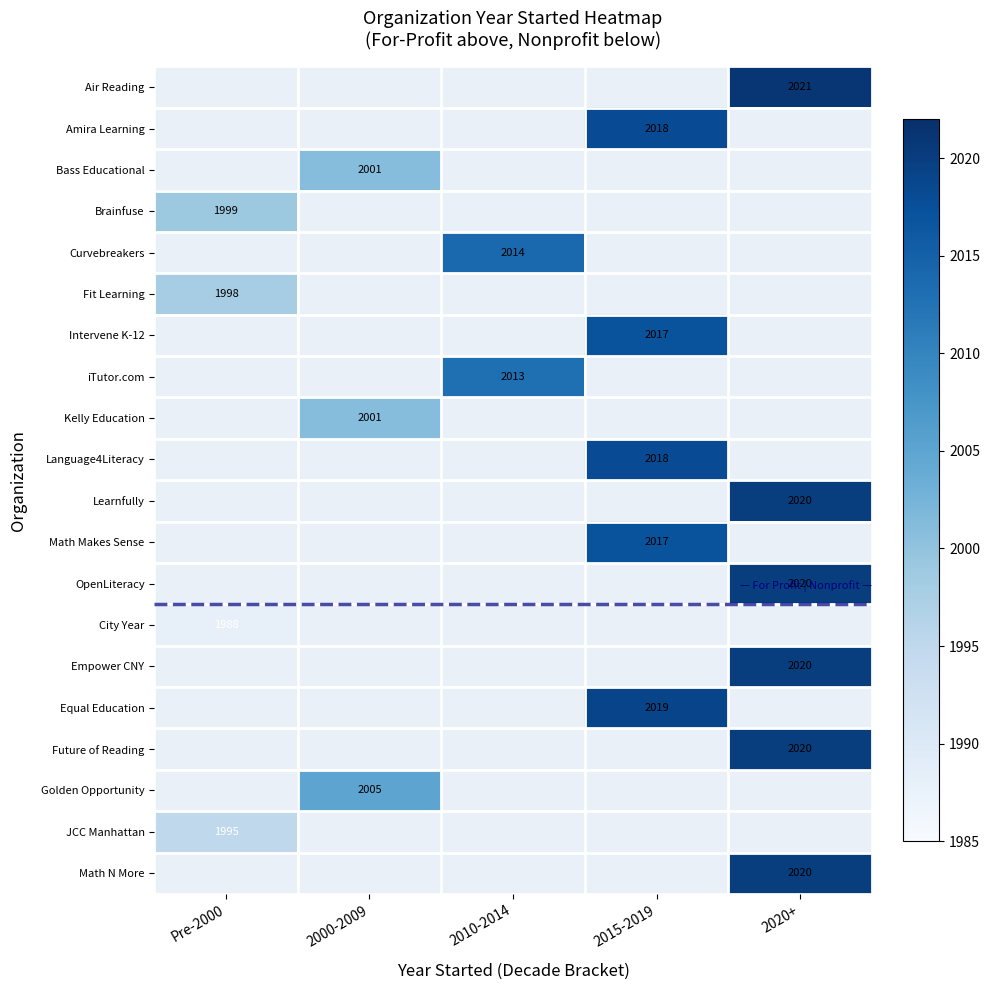

The Bass Educational series shows 483 at 2000-2009. True or false?

False